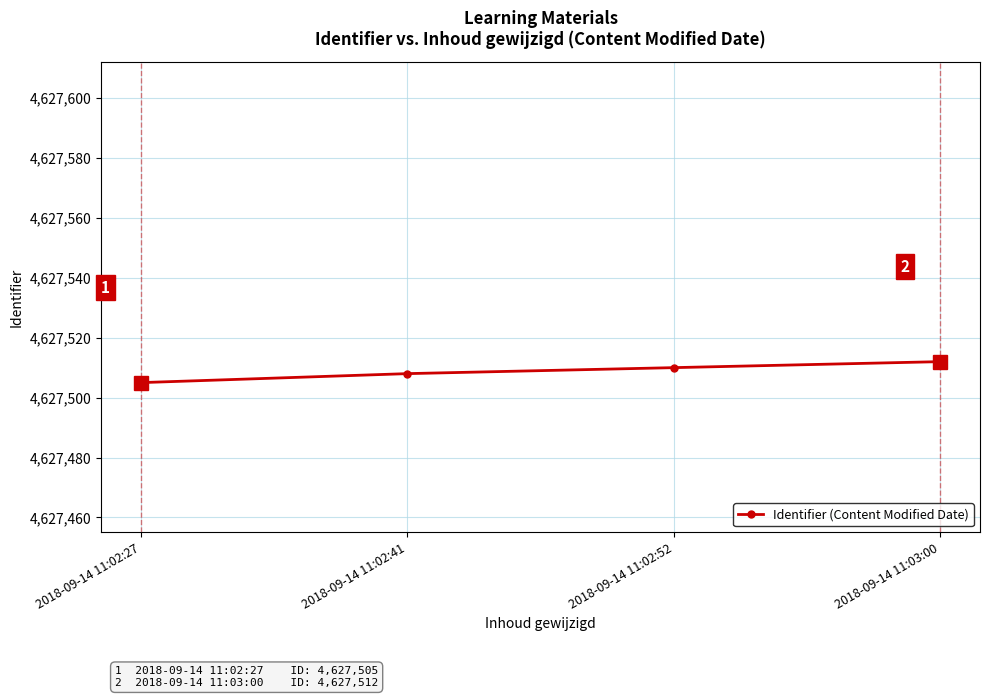

How many values are below 4627510?

2